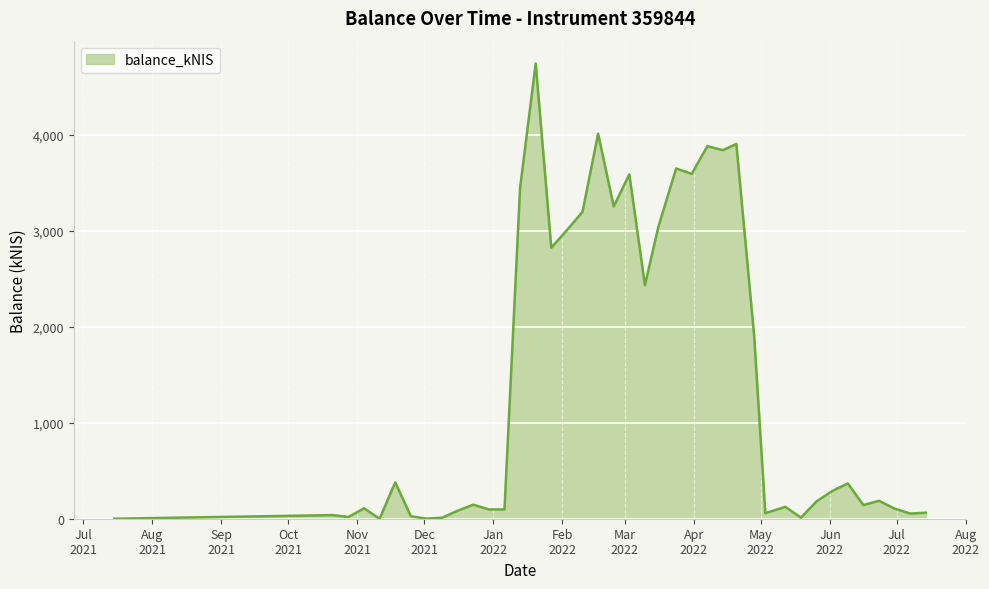

What is the greatest value displayed?

4740.6